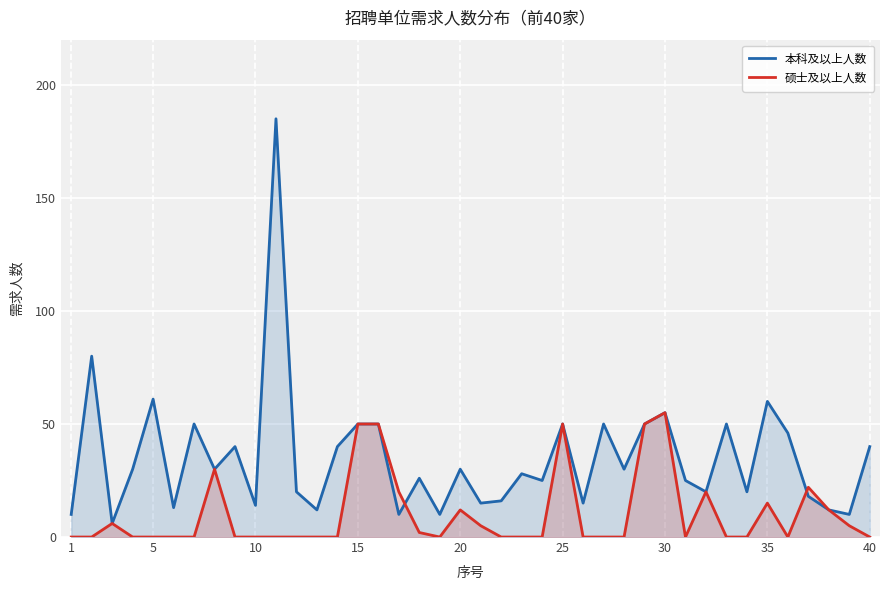

Which series has the widest spread of values?

本科及以上人数